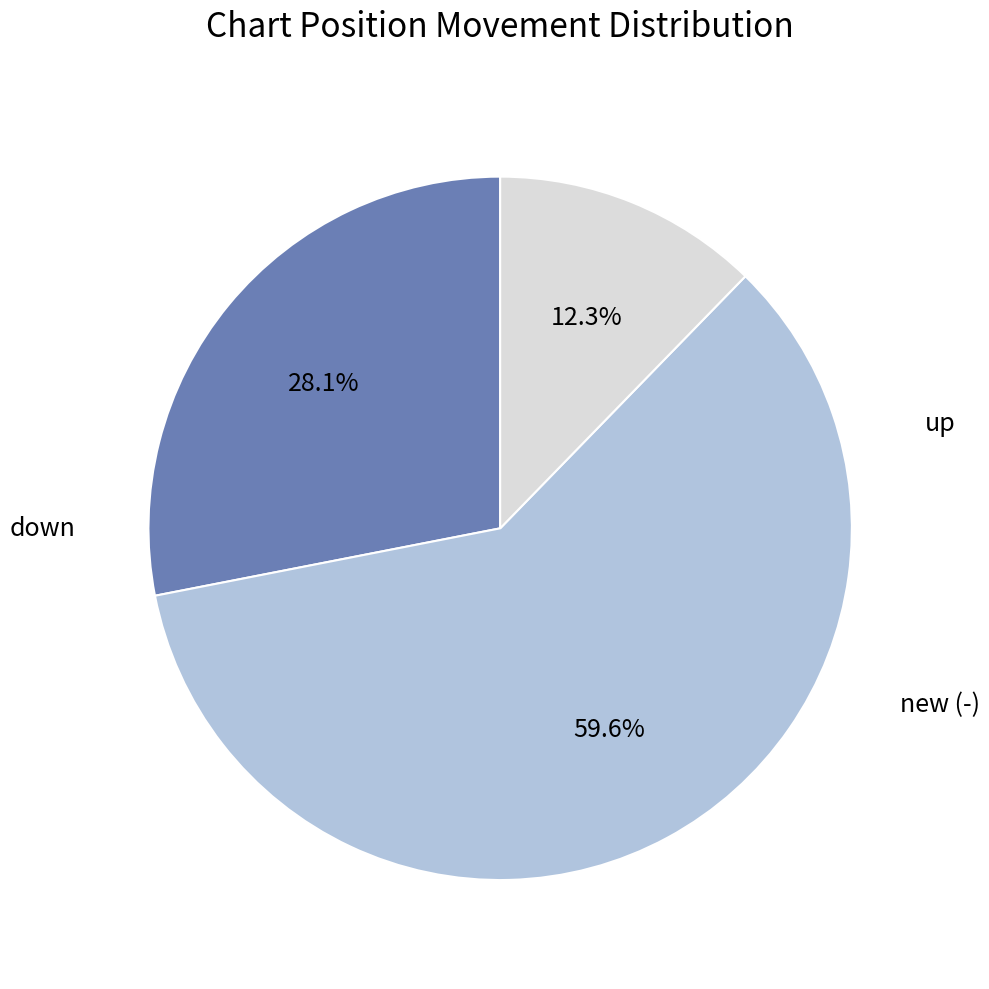

How many slices are in this pie chart?

3